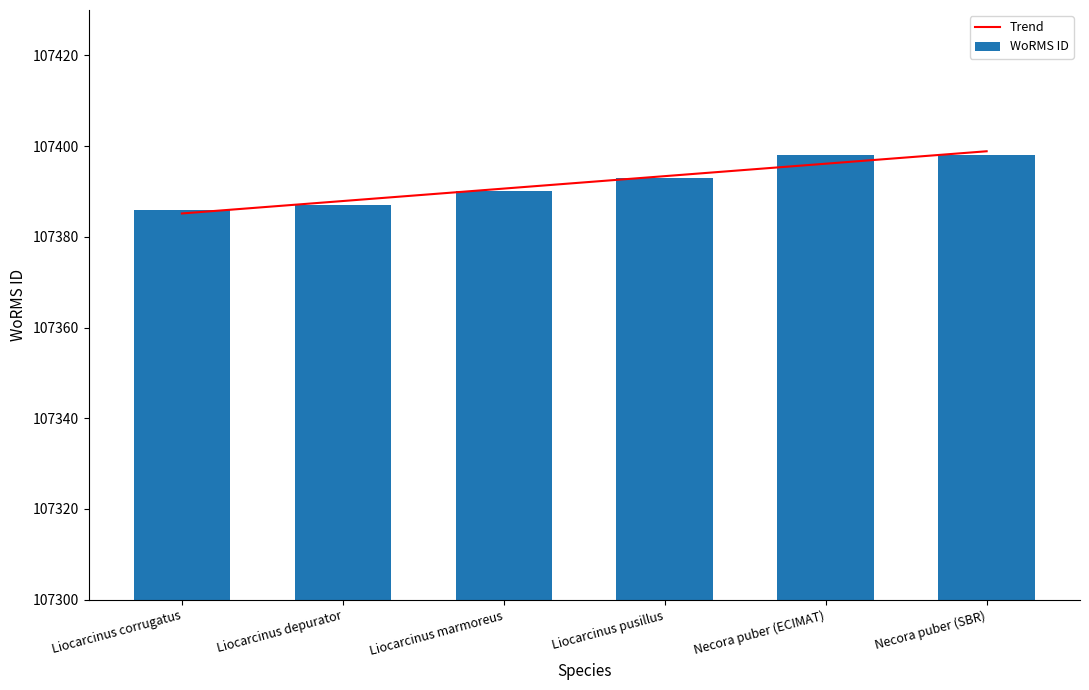

How many values in the Trend series exceed 107393?

3